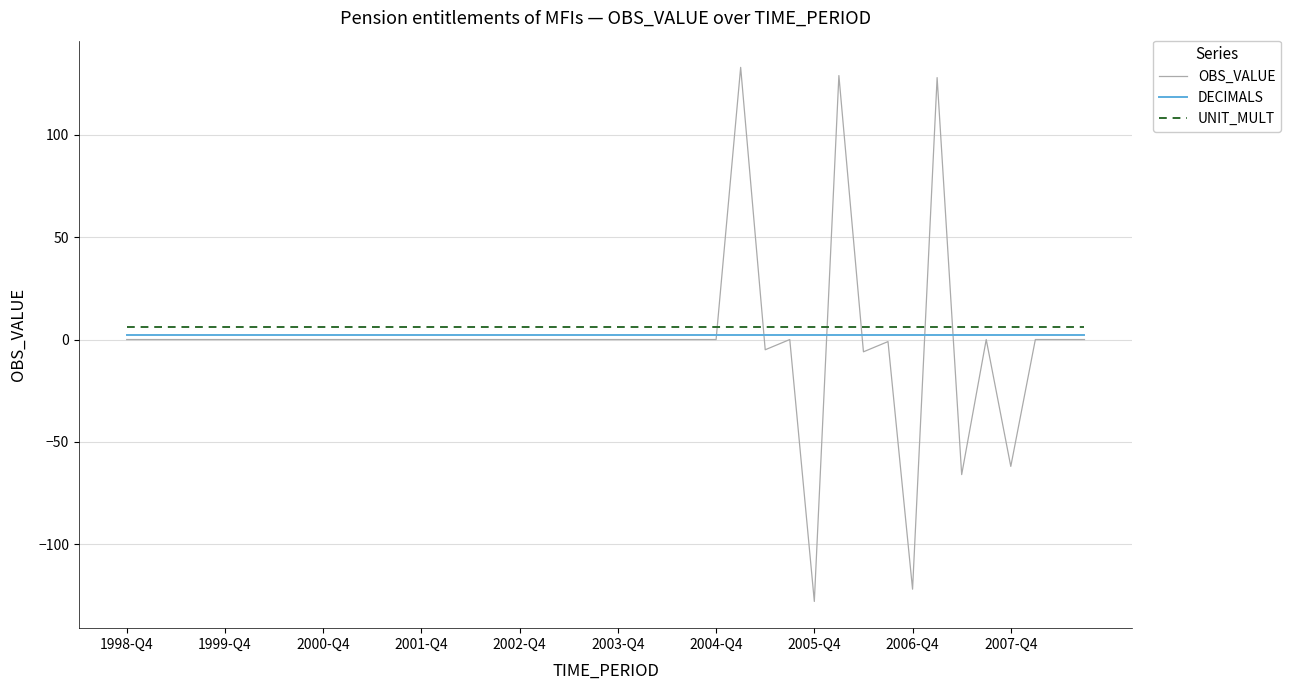

Which series has the largest range (max minus min)?

OBS_VALUE